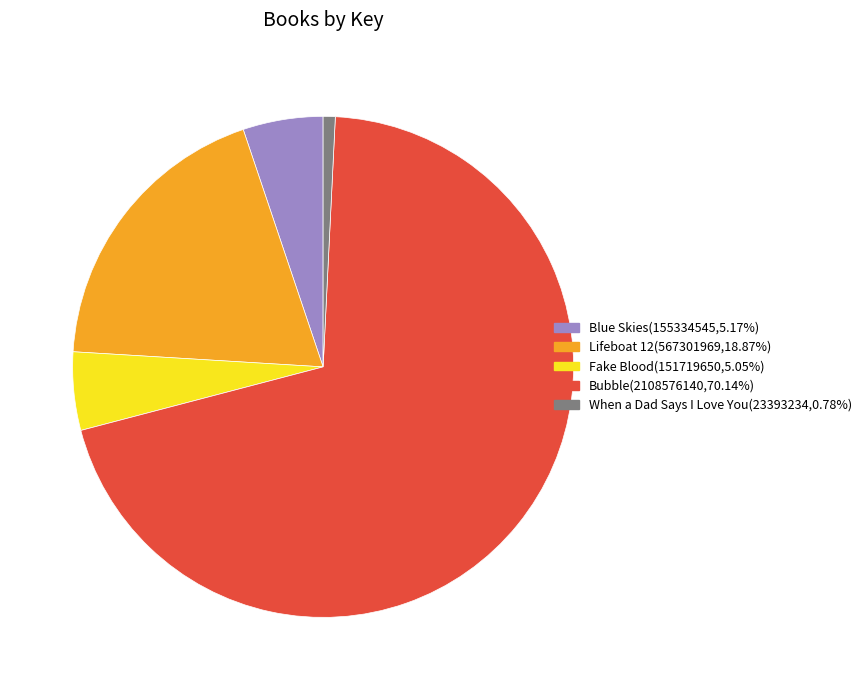

Is there a majority slice in this chart?

Yes